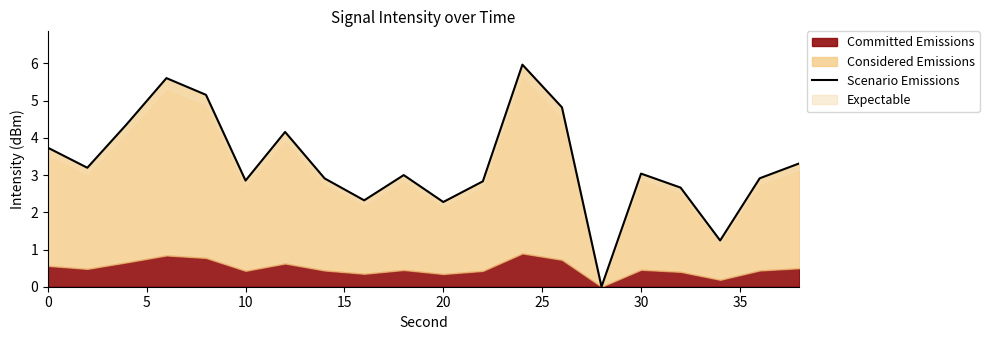

Reading right to left, list all the values displayed in this chart.

3.3	2.9	1.2	2.7	3.0	0.0	4.8	6.0	2.8	2.3	3.0	2.3	2.9	4.2	2.9	5.2	5.6	4.4	3.2	3.7